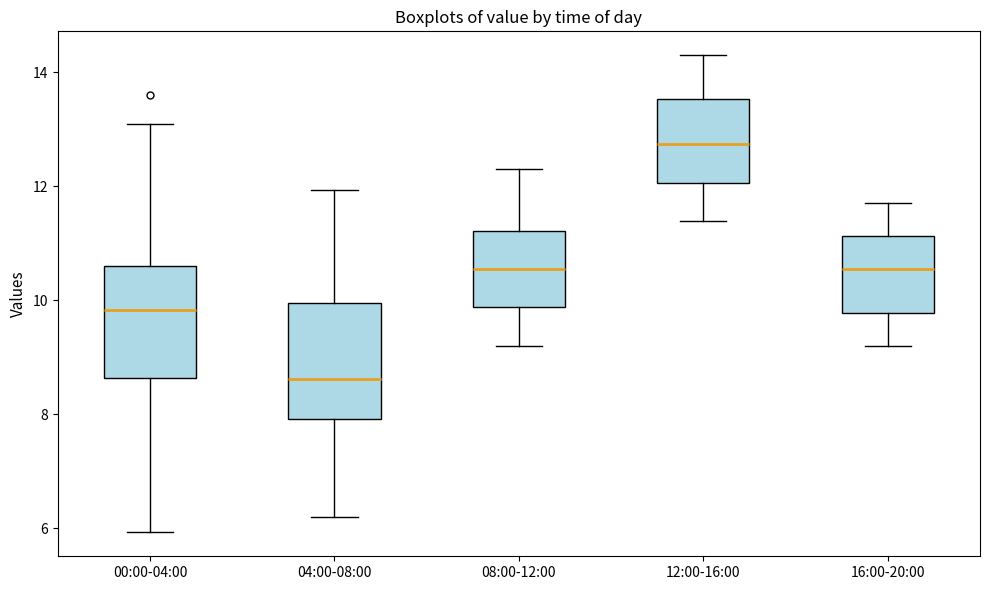

Reading left to right, read every box against the y-axis: the position of its median line, the range the box covers, and the ends of its whiskers. The values are not printed on the chart, so give them approximately, as read against the axis.

00:00-04:00: median 9.8, box 8.6 to 10.6, whiskers 6.0 to 13.2
04:00-08:00: median 8.6, box 8.0 to 10.0, whiskers 6.2 to 12.0
08:00-12:00: median 10.6, box 9.8 to 11.2, whiskers 9.2 to 12.4
12:00-16:00: median 12.8, box 12.0 to 13.6, whiskers 11.4 to 14.4
16:00-20:00: median 10.6, box 9.8 to 11.2, whiskers 9.2 to 11.8